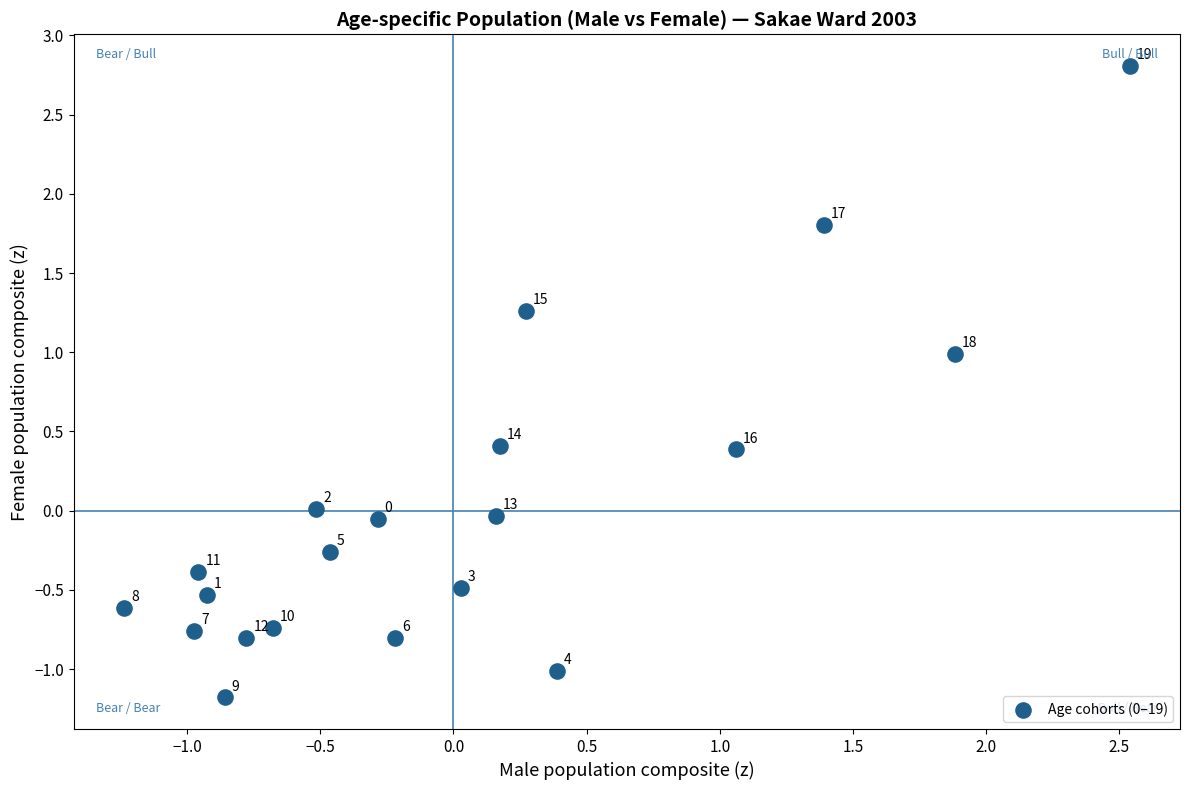

What is the range of Y values (max minus min)?

4.0